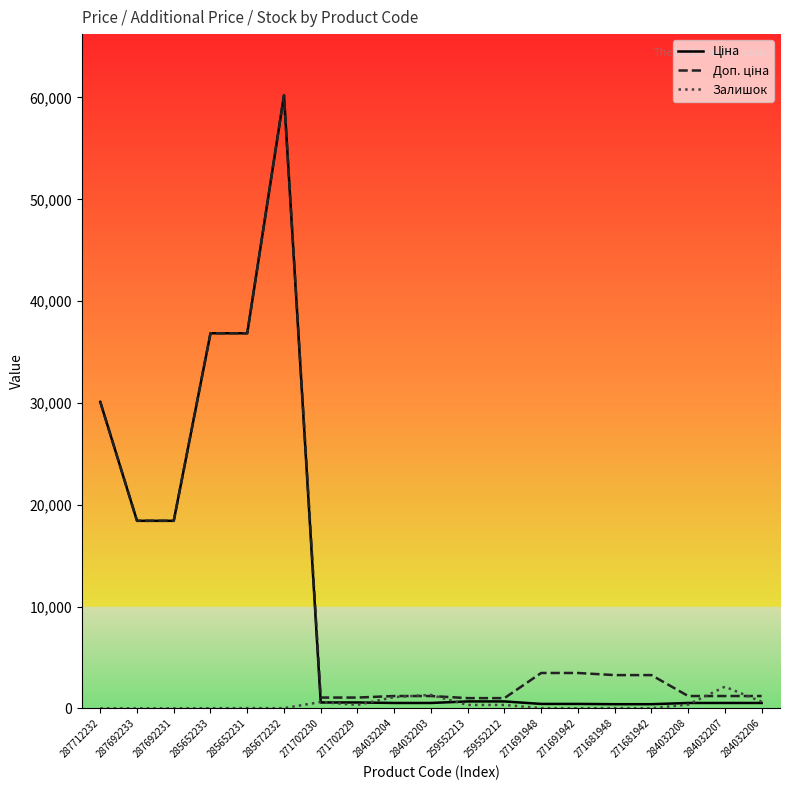

Which series has the widest spread of values?

Ціна